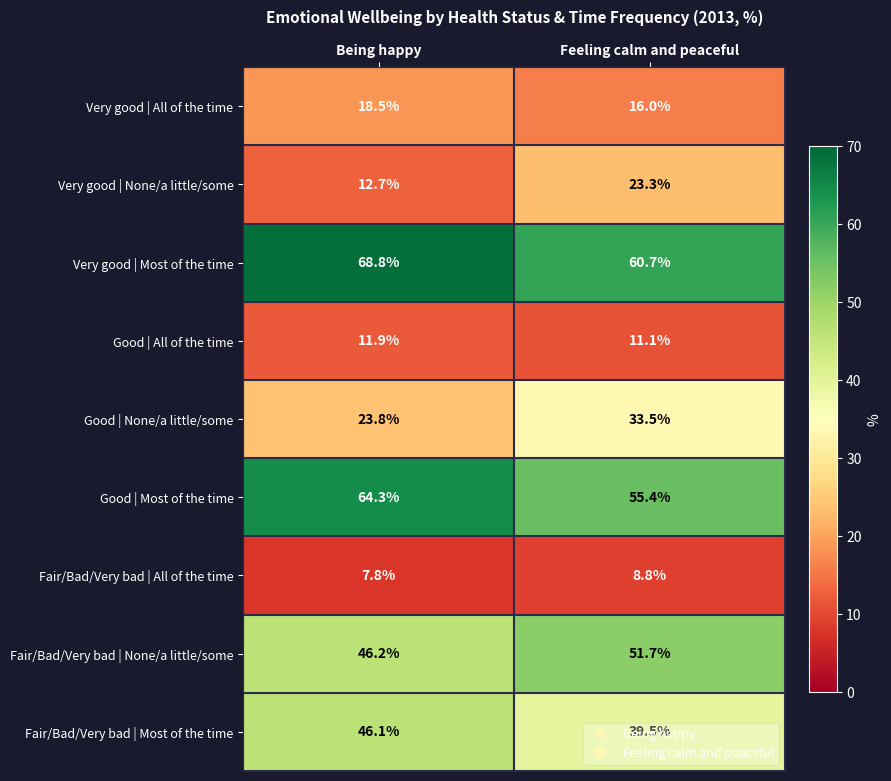

Which series has the largest total across all categories?

Very good | Most of the time